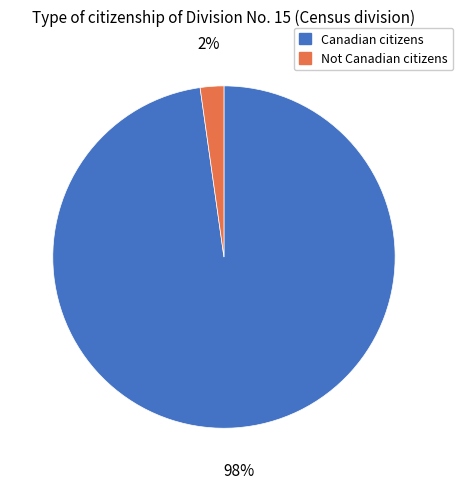

Which slice is the smallest?

Not Canadian citizens